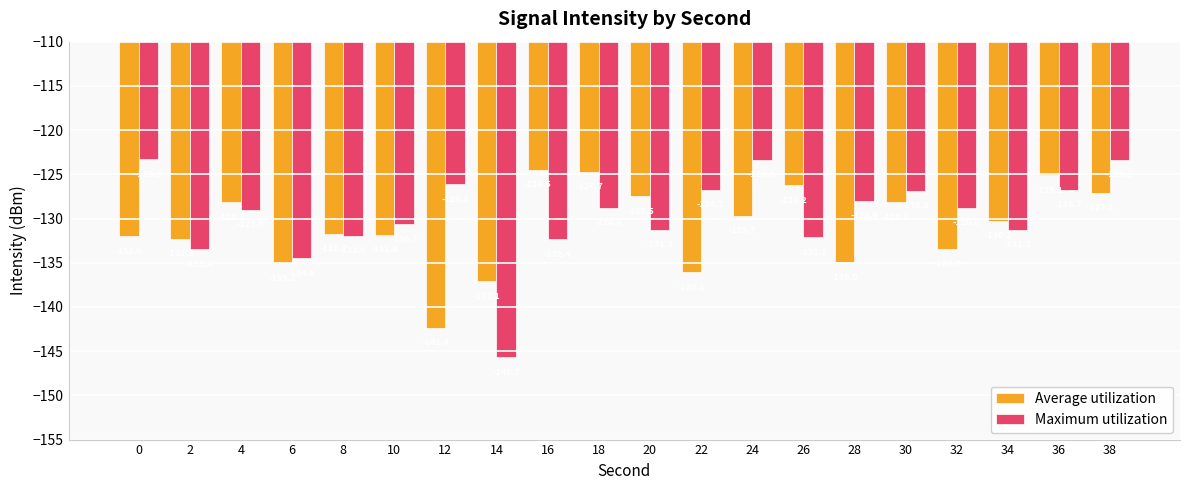

What is the total value across all series at 28?

-262.9